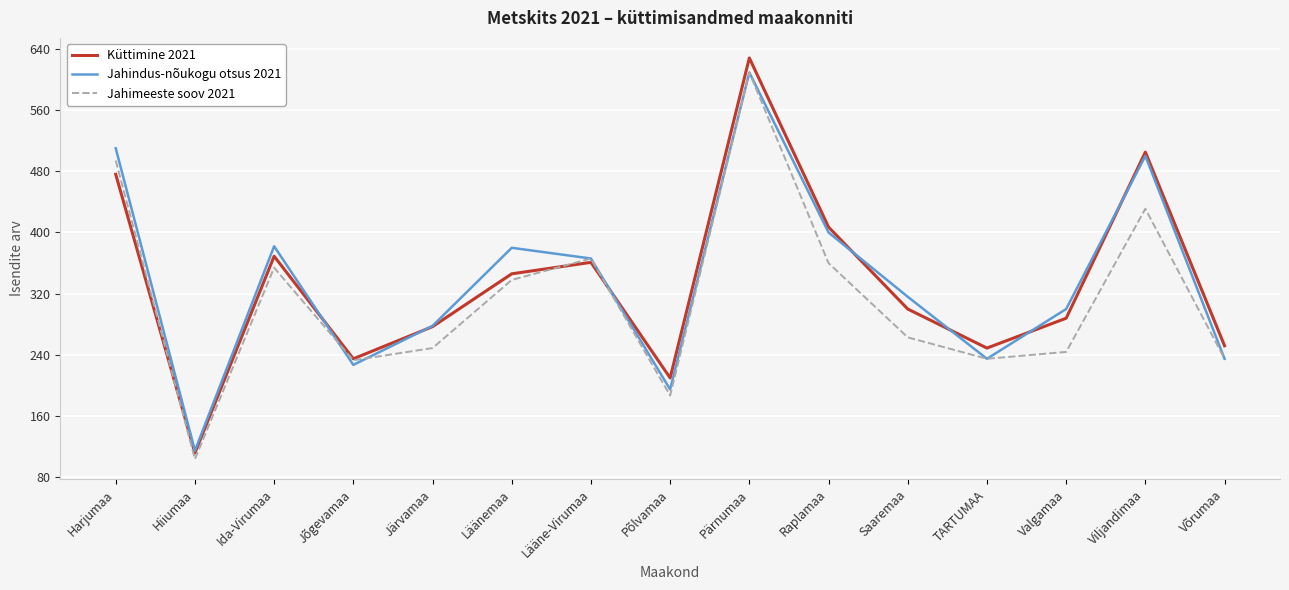

Count the number of categories in the chart.

15